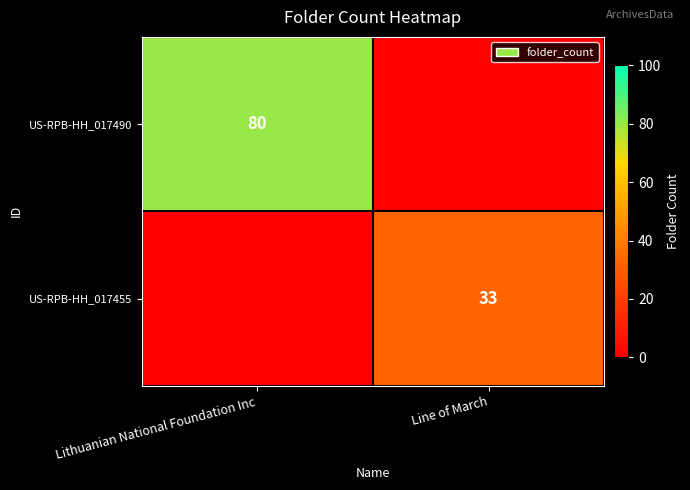

Is the value of US-RPB-HH_017455 at Line of March greater than the value of US-RPB-HH_017490 at Lithuanian National Foundation Inc?

No